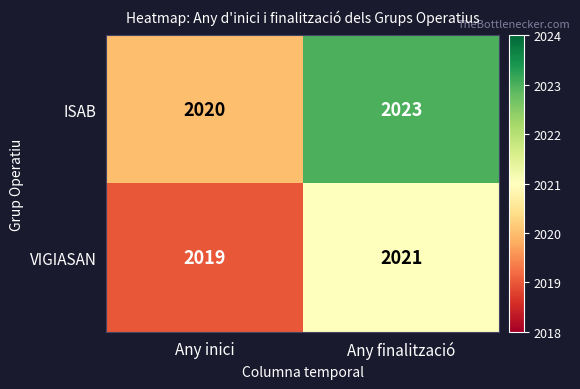

How many categories are shown in the chart?

2